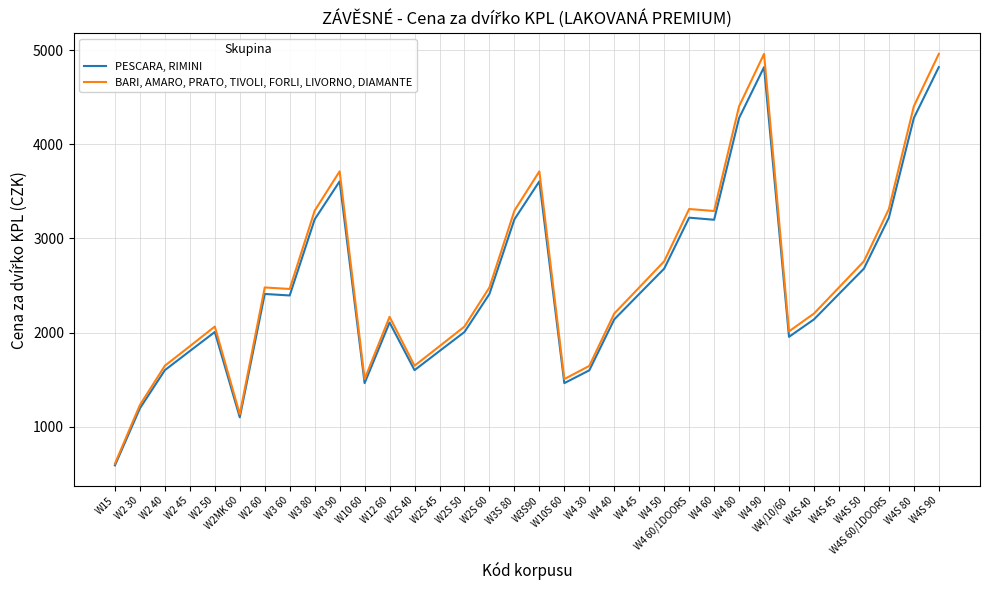

Does the chart display data point markers on the line(s)?

No